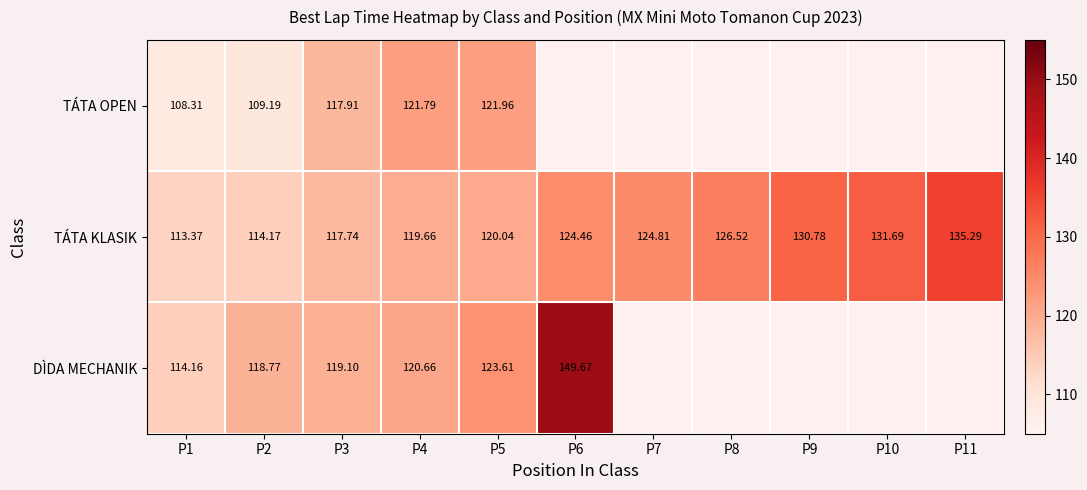

Between P7 and P1, which is larger?

P1